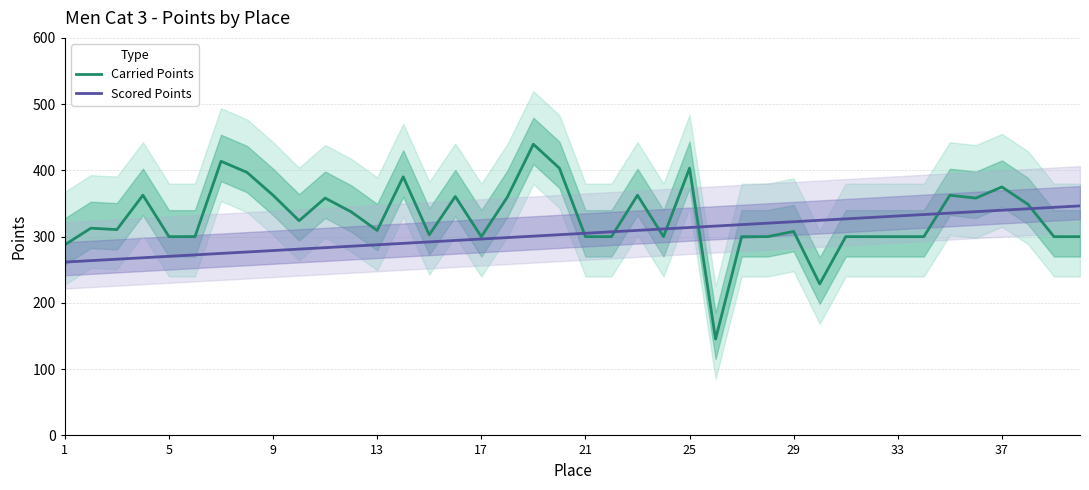

What is the lowest value of the Carried Points series?

145.4